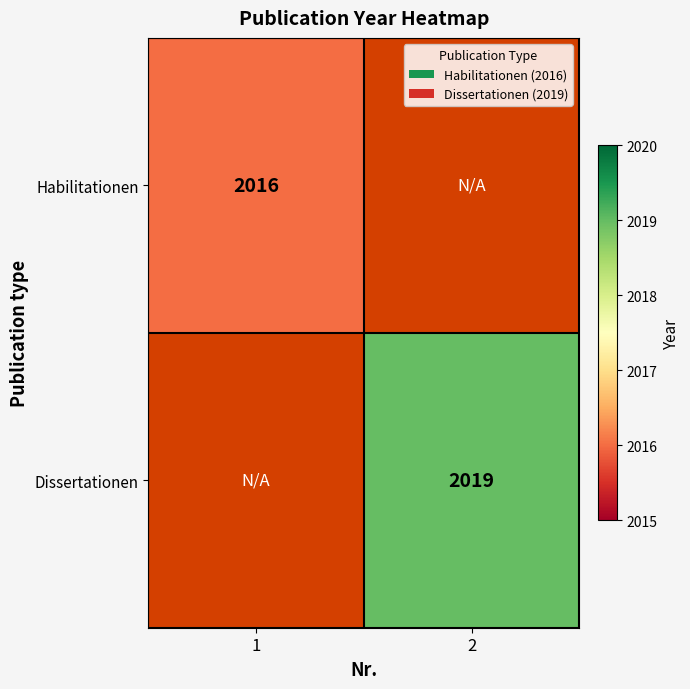

The Dissertationen series shows 2019 at 2. True or false?

True